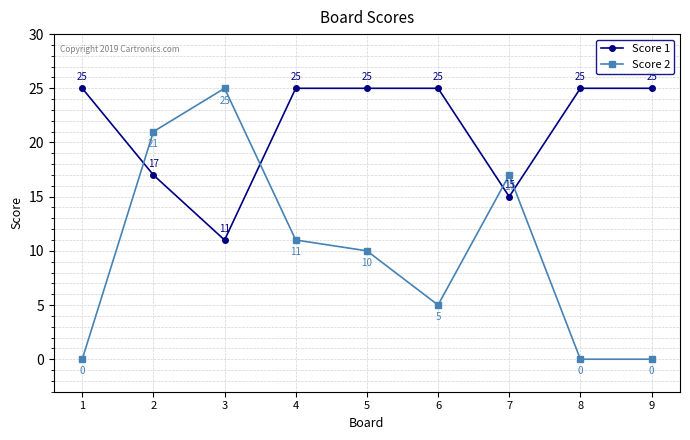

What is the difference between the highest and lowest values at 3?

14